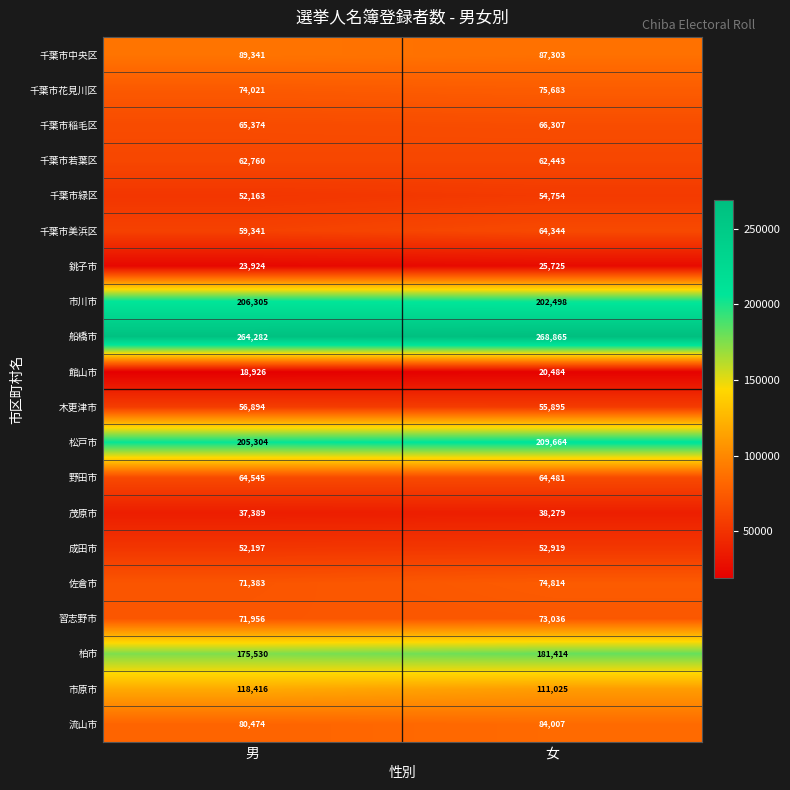

What is the sum of all 茂原市 values?

75668